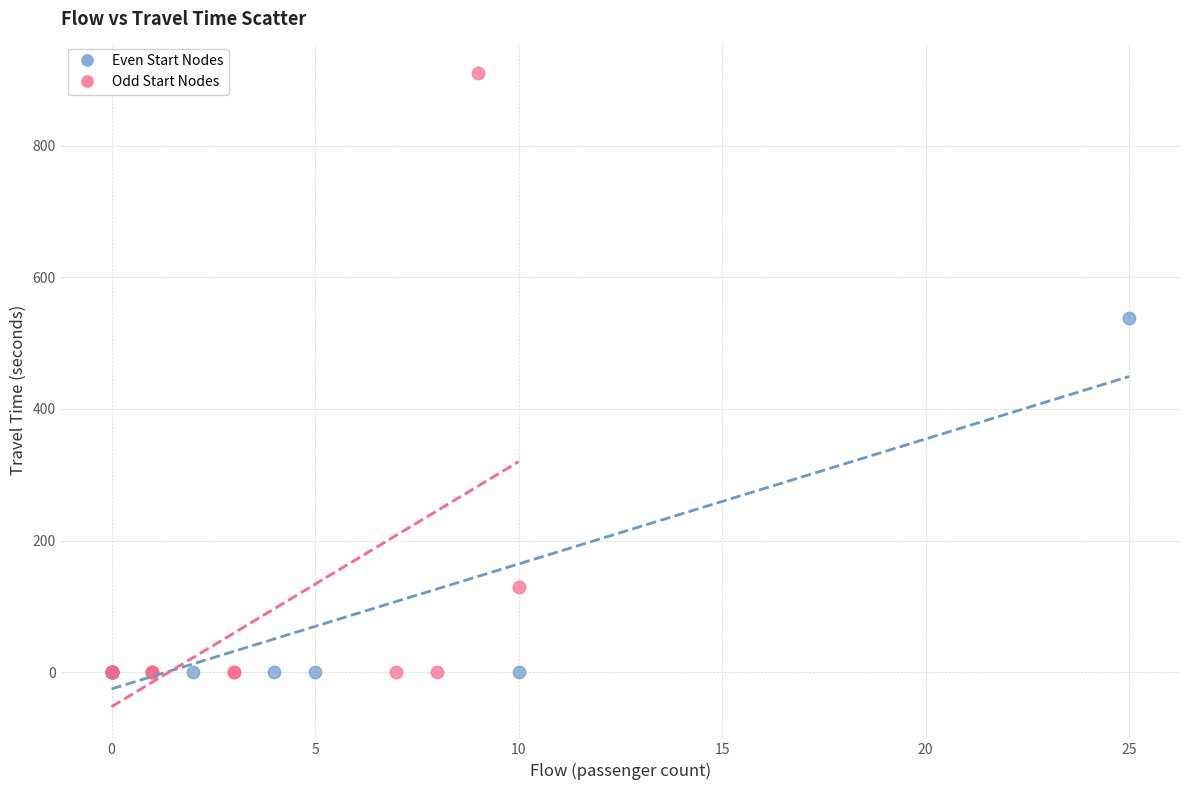

What are all the series names shown in the legend?

Even Start Nodes, Odd Start Nodes